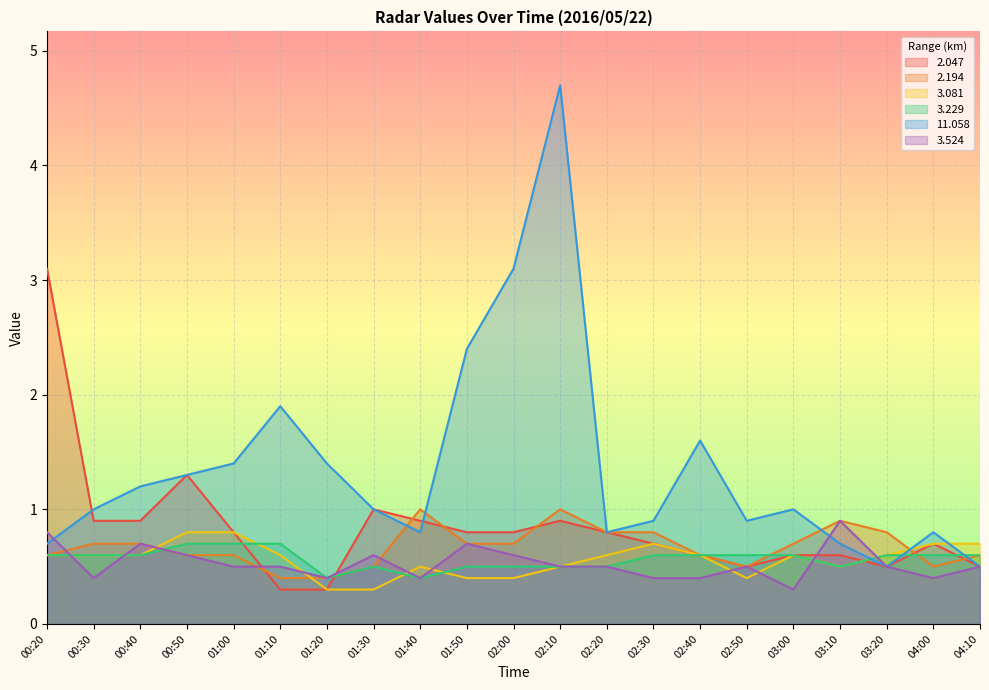

What is the minimum value for 11.058?

0.5